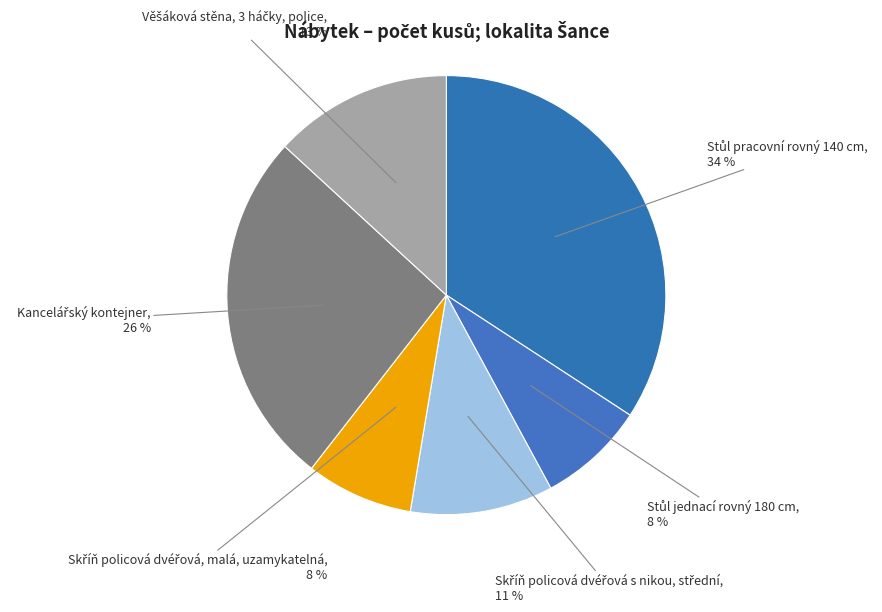

Count the number of slices in the pie.

6